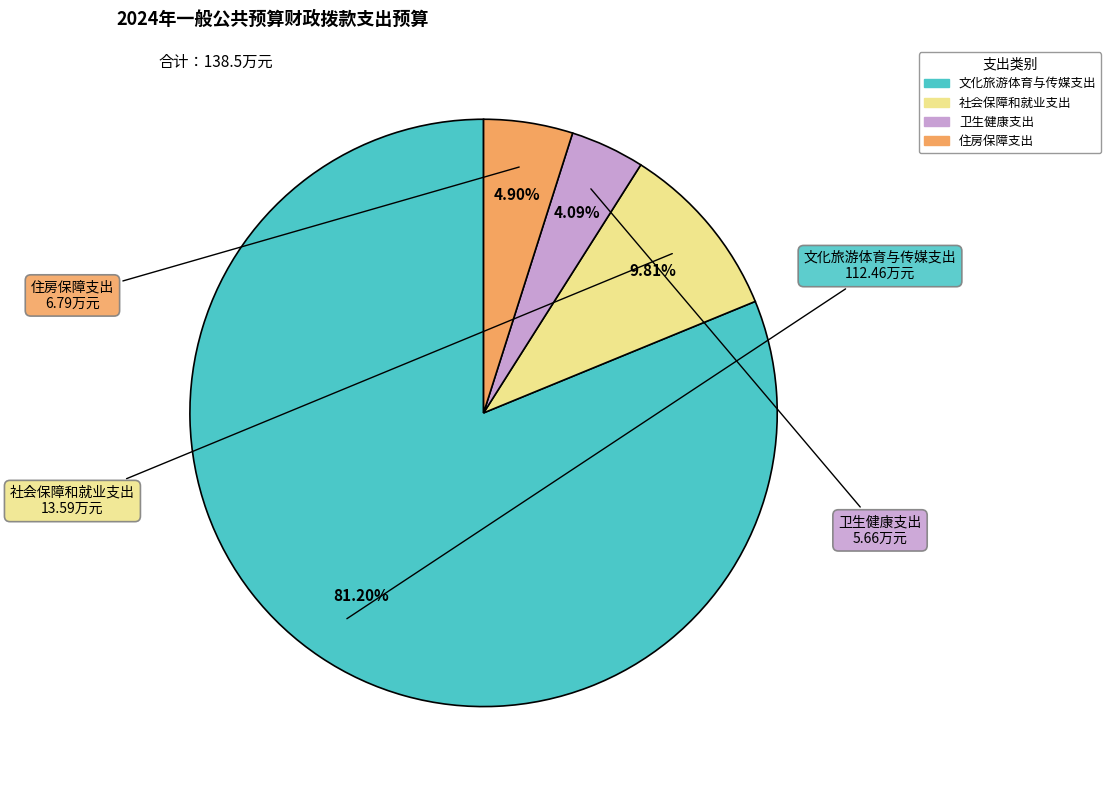

How many segments does this pie chart have?

4